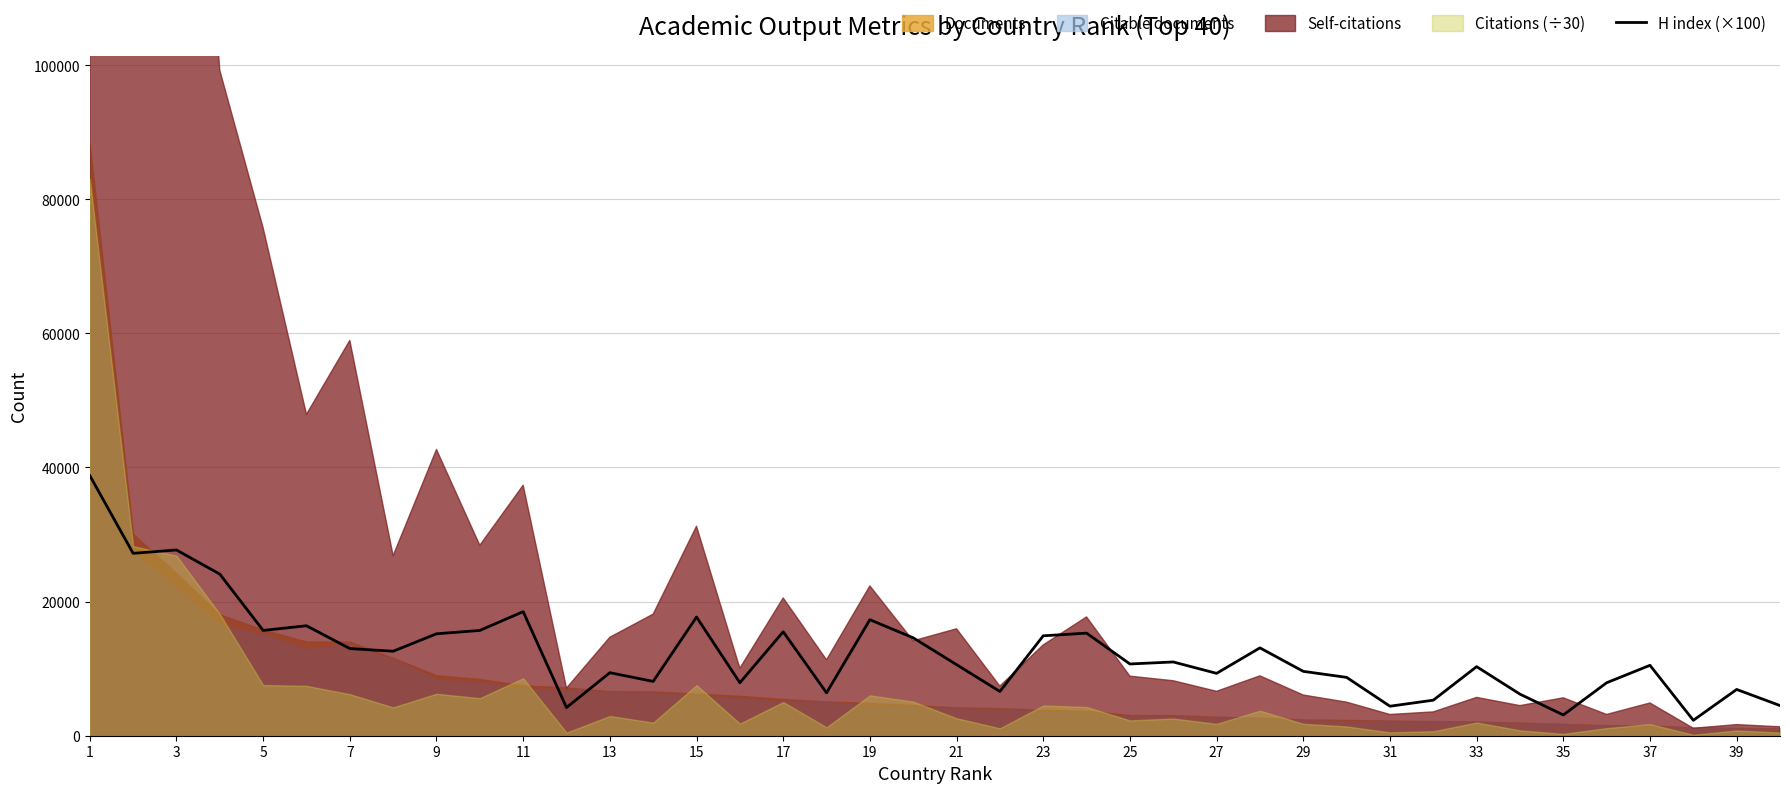

What is the highest value of the H index (×100) series?

38800